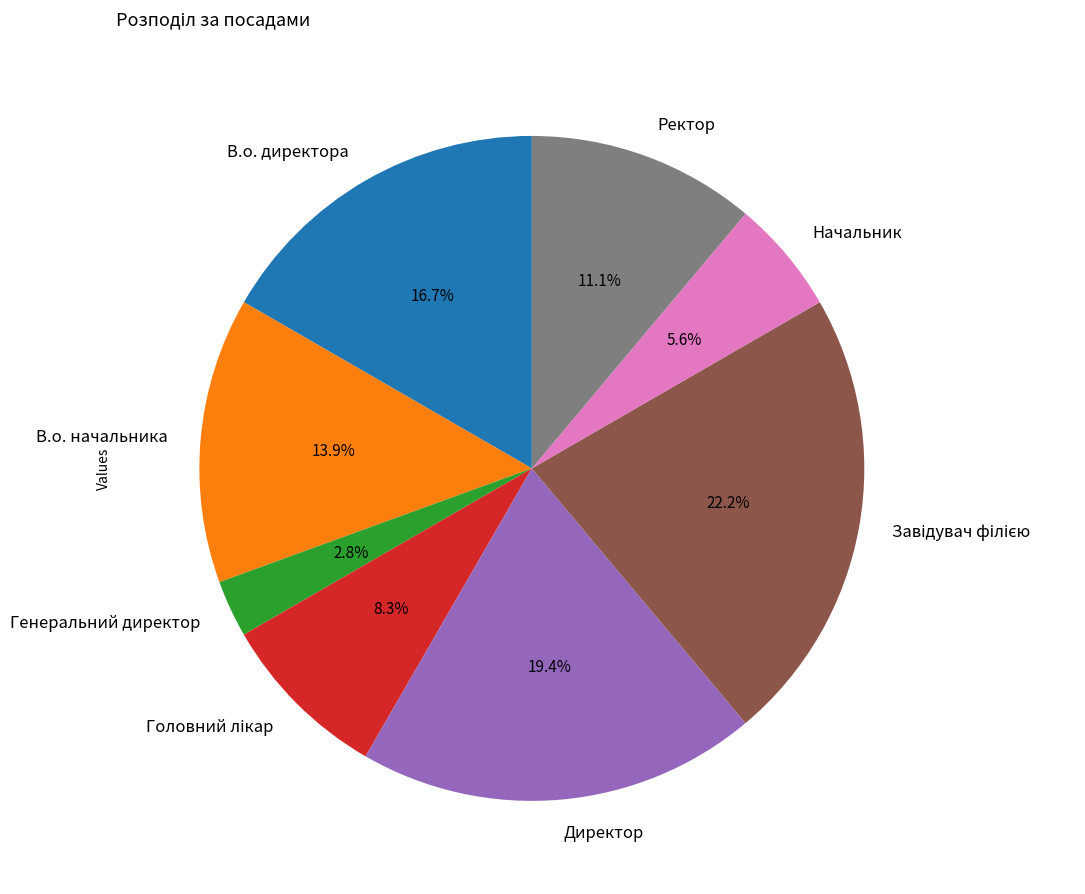

How many slices are in this pie chart?

8